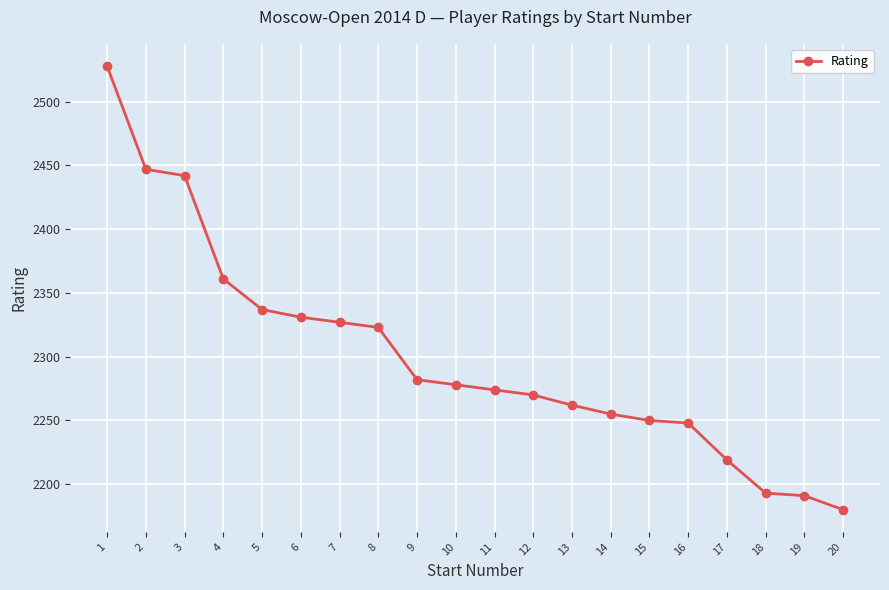

True or false: the data shows 2191 at 19.

True